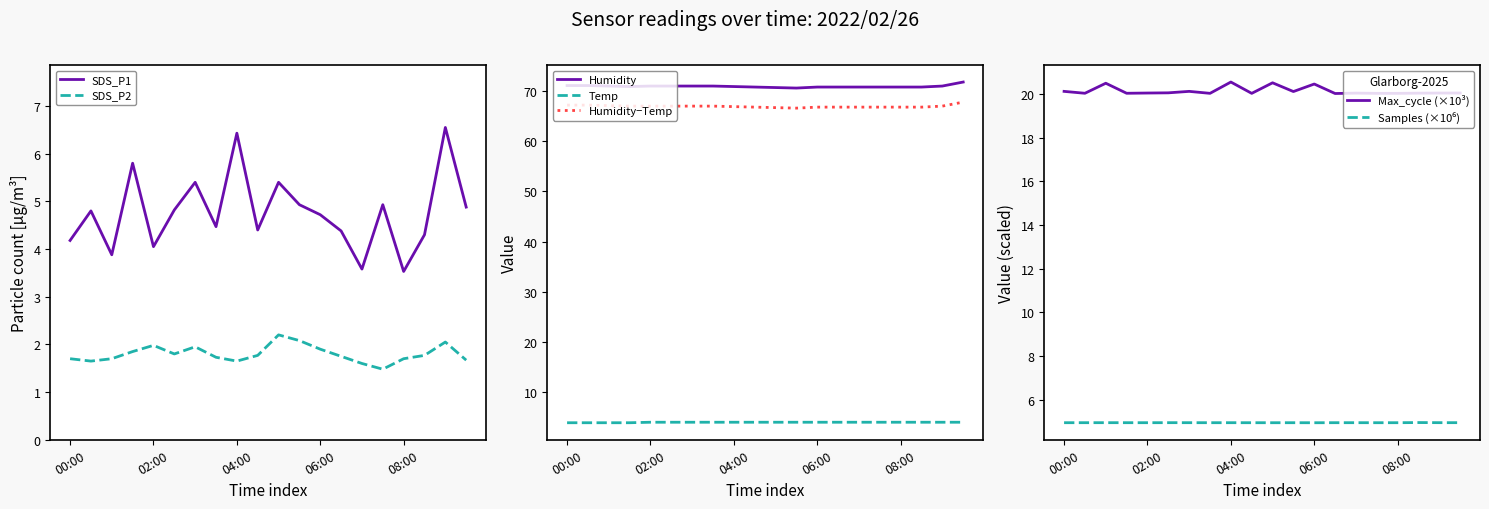

Is the value of Temp at 07:30 greater than the value of SDS_P2 at 00:30?

Yes